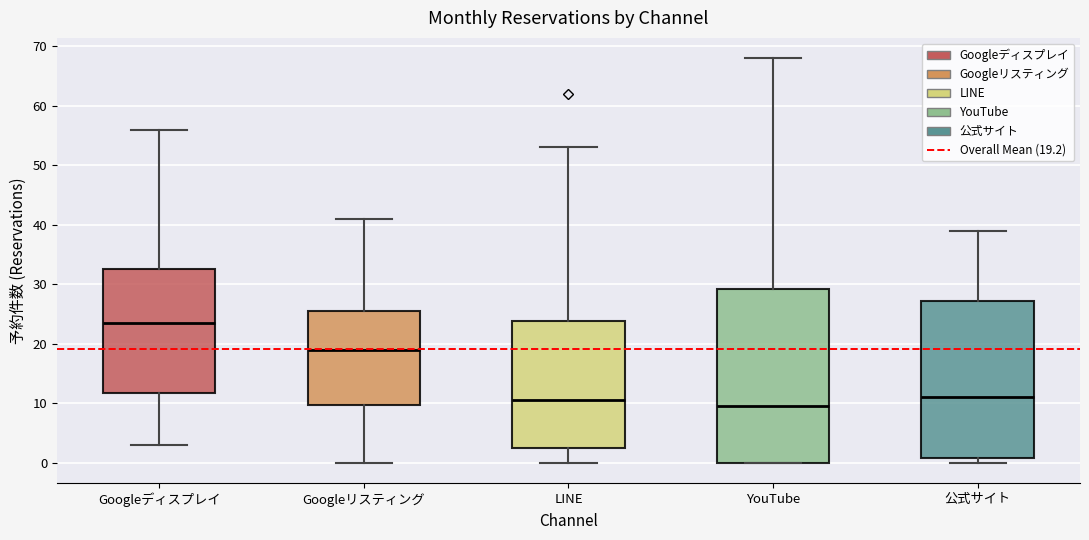

Comparing the boxes themselves (not the whiskers), which one is the tallest?

YouTube